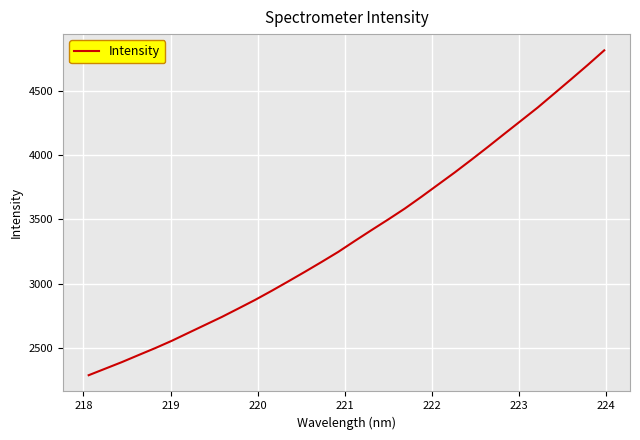

Does the chart display data point markers on the line(s)?

No